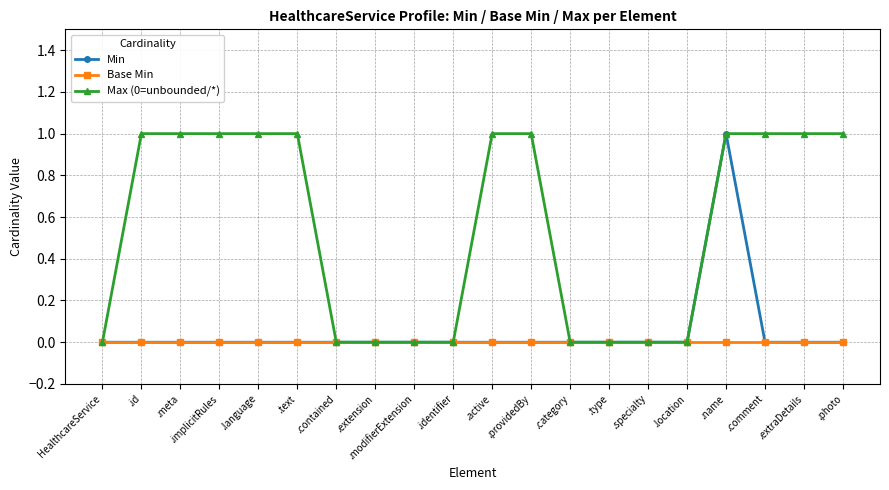

What is the difference between the second highest and second lowest values in the Max (0=unbounded/*) series?

1